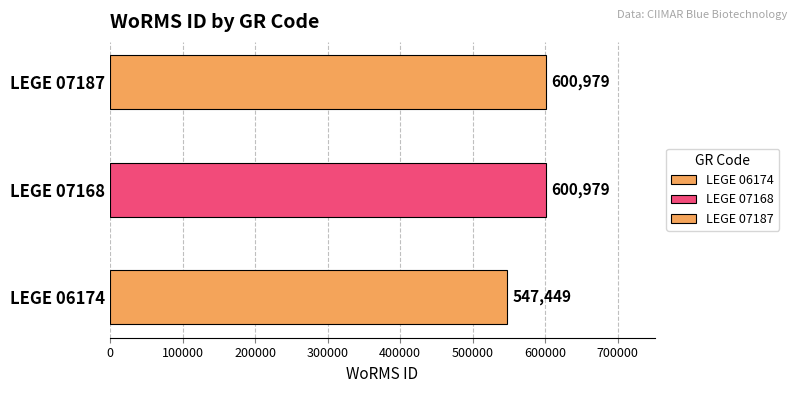

Reading right to left, list all the values displayed in this chart.

600979	600979	547449